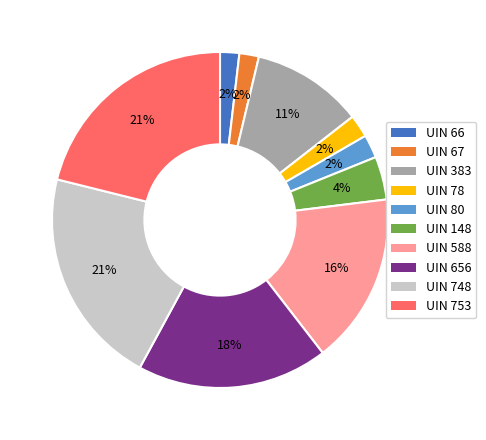

To the nearest percent, what is the average slice percentage?

10%